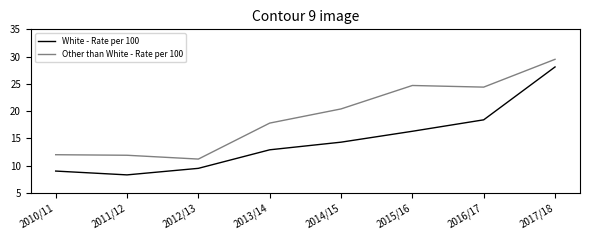

What is the difference between the maximum and minimum values in the Other than White - Rate per 100 series?

18.3